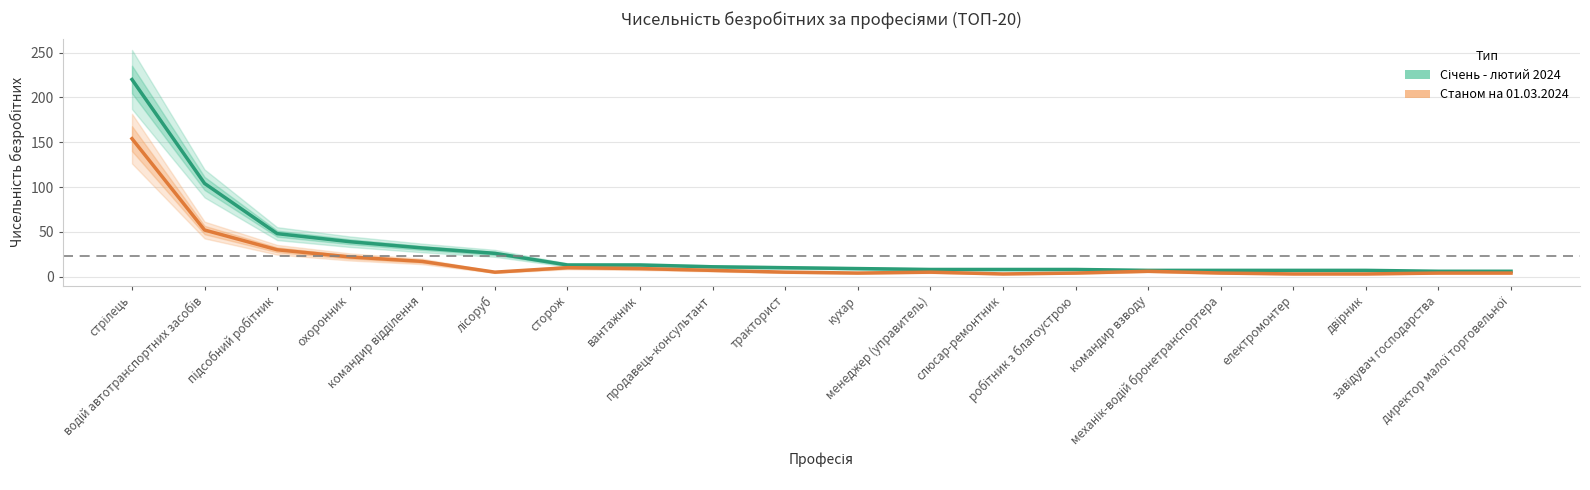

Which series has the largest total across all categories?

Січень - лютий 2024